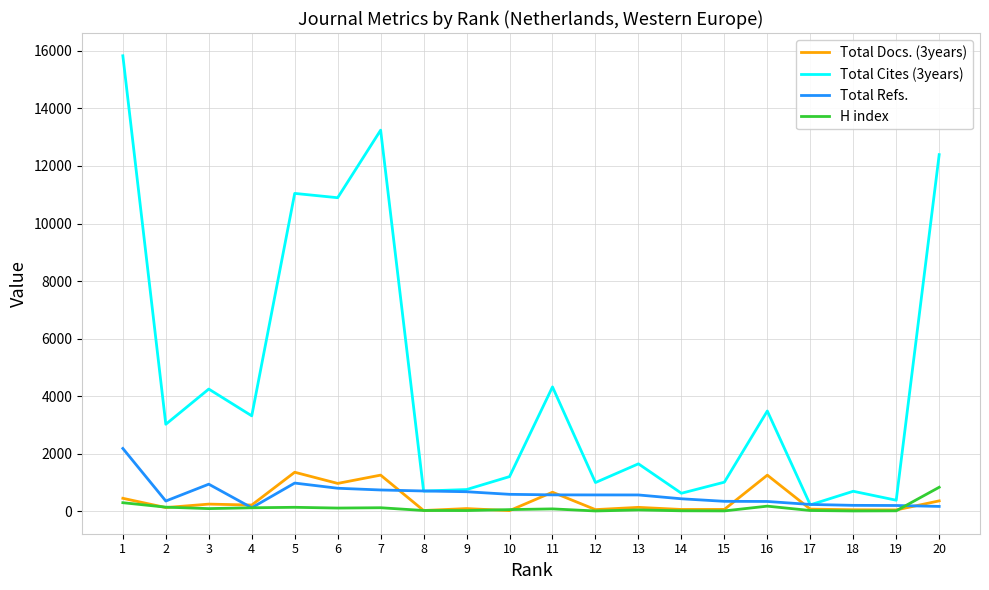

Which series has the largest range (max minus min)?

Total Cites (3years)